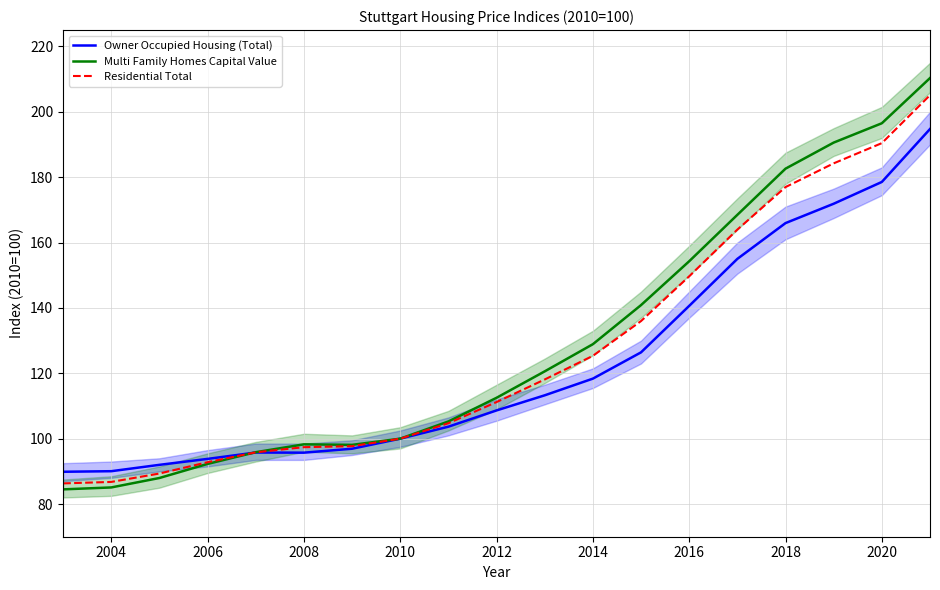

True or false: Owner Occupied Housing (Total) has a value of 59.2 at 2016.

False